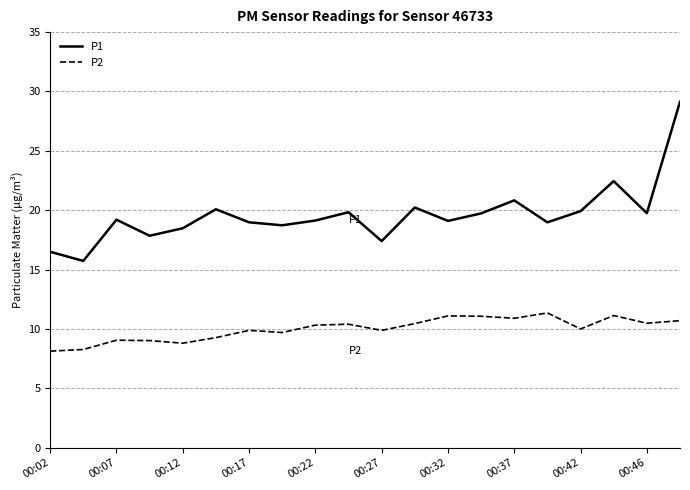

Does the chart display data point markers on the line(s)?

No